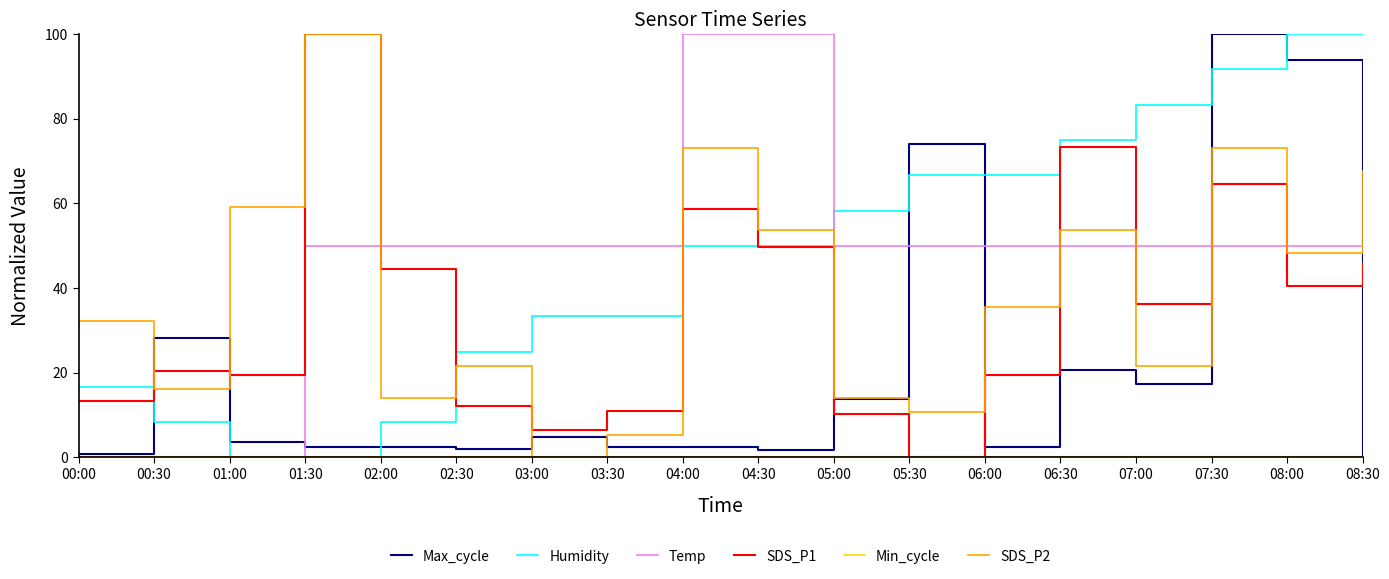

Between which two adjacent categories do SDS_P1 and Max_cycle first intersect?

00:00 and 00:30